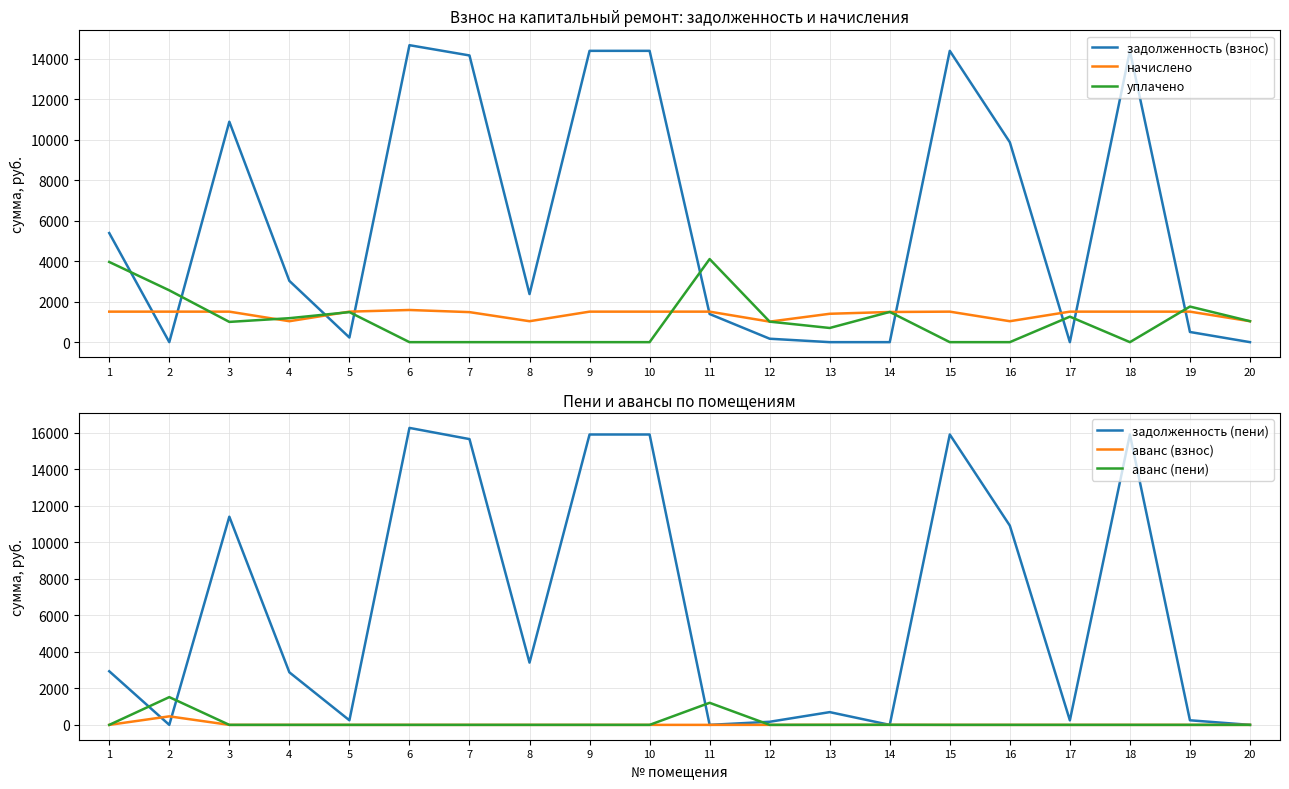

Is this an area chart (filled region under the line)?

No